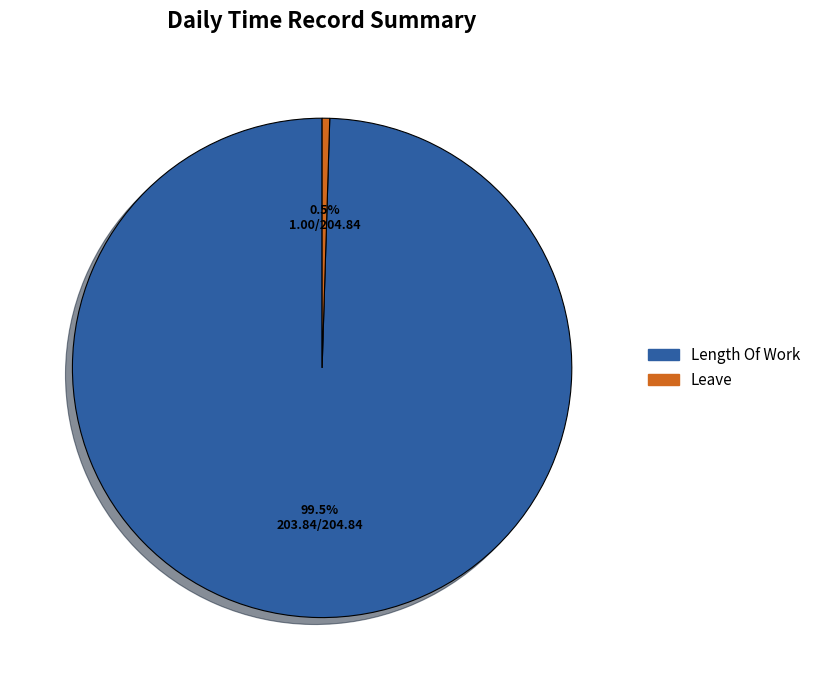

To the nearest percent, what is the average slice percentage?

50%